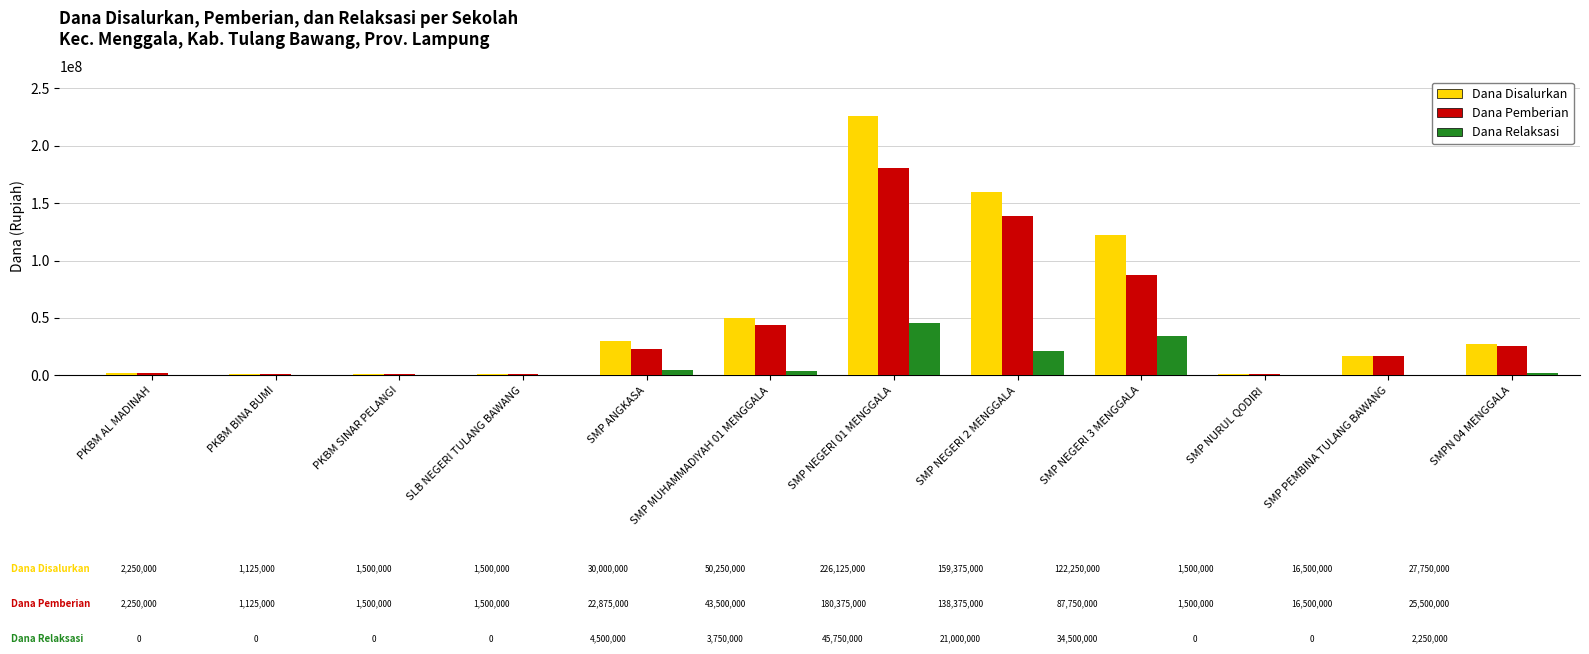

Is the value of Dana Relaksasi at SMP PEMBINA TULANG BAWANG greater than the value of Dana Disalurkan at SMP NEGERI 2 MENGGALA?

No